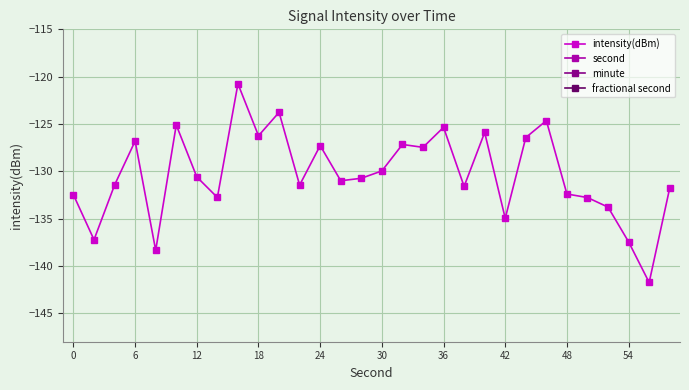

True or false: second and minute intersect in this chart.

False